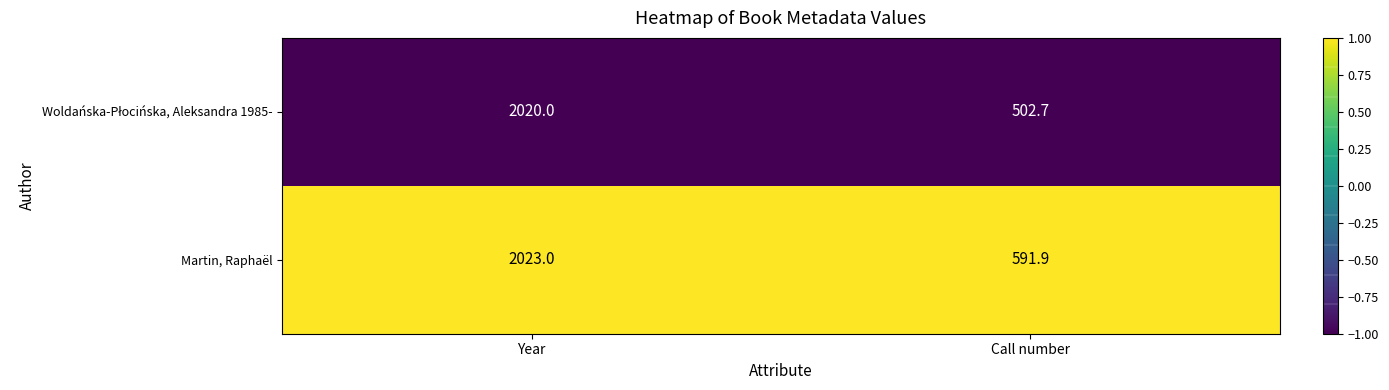

What is the total value across all series at Year?

4043.0